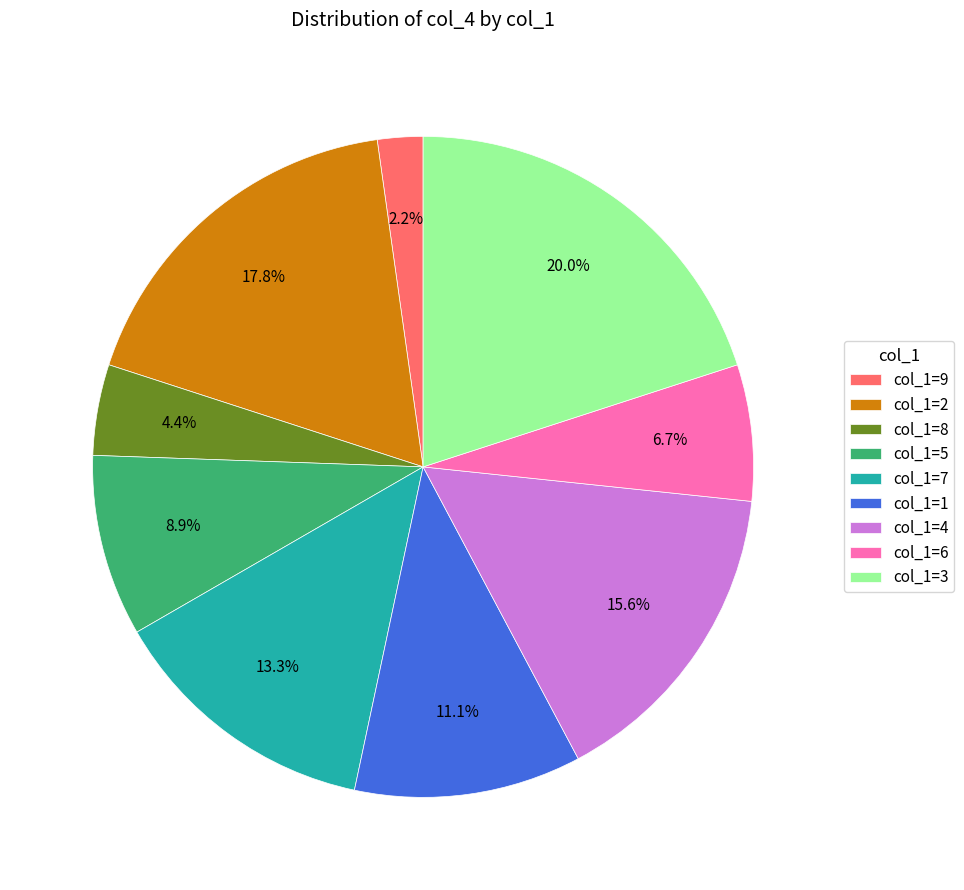

What portion of the pie excludes col_1=7?

86.7%